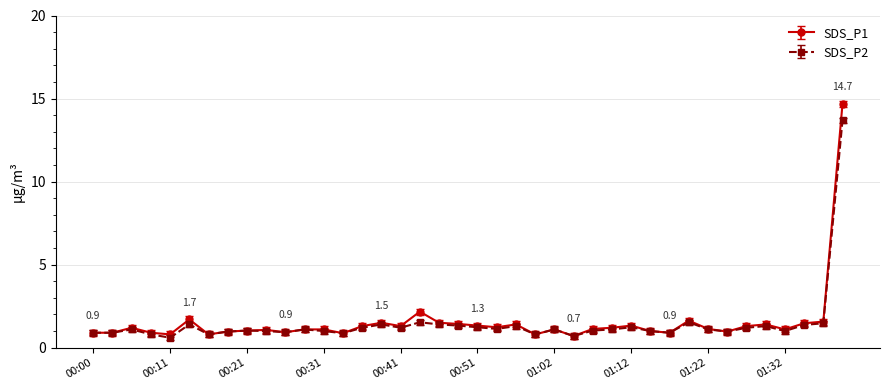

At how many categories does at least one series exceed 4?

1